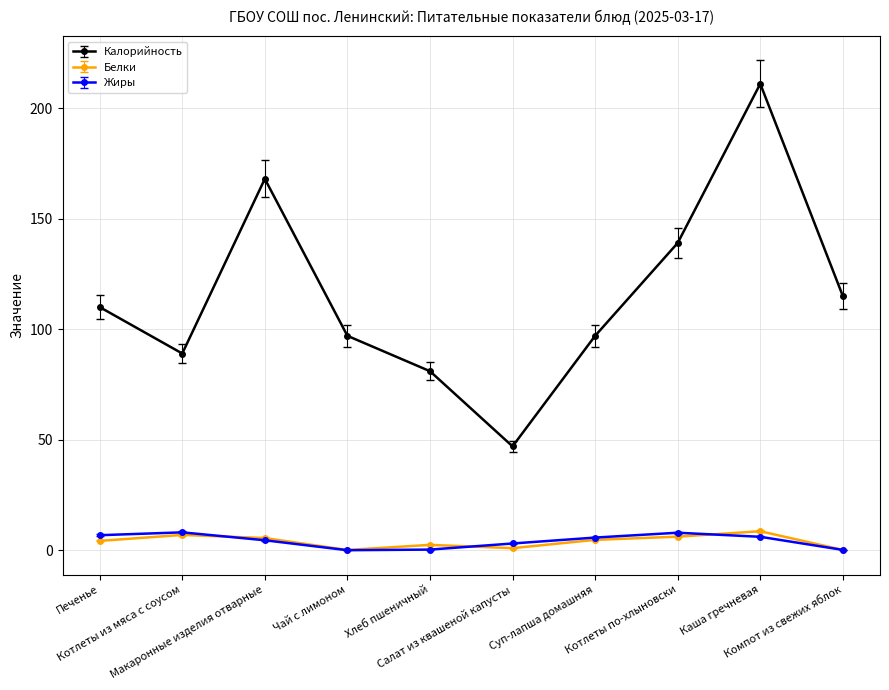

Which series has the largest total across all categories?

Калорийность